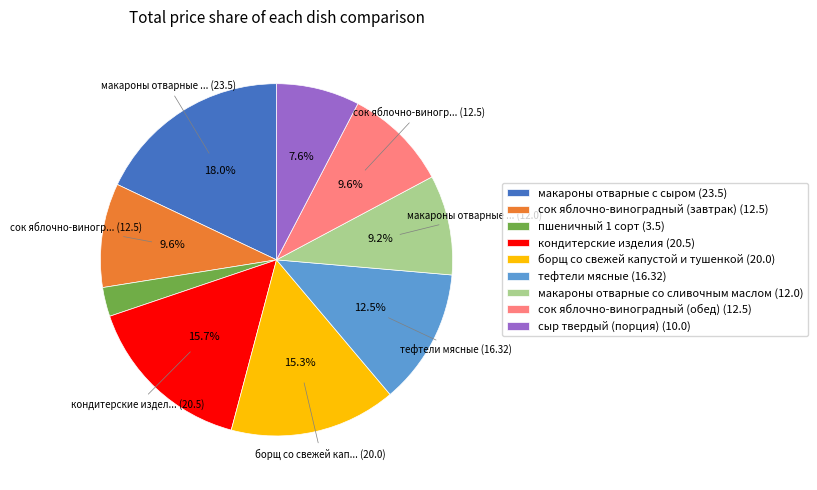

Is it true that сок яблочно-виноградный (обед) is 10% of the pie?

True